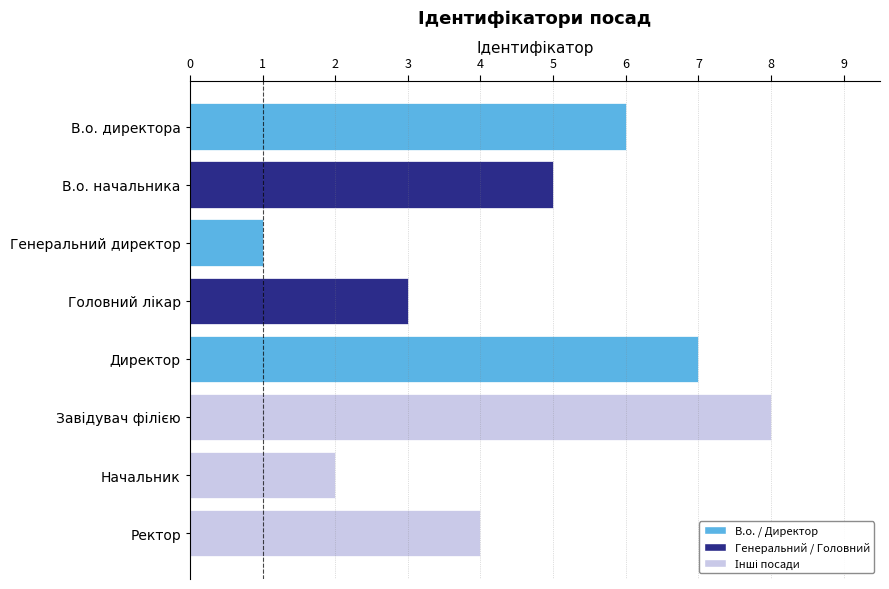

Which label corresponds to the smallest value in the chart?

Генеральний директор